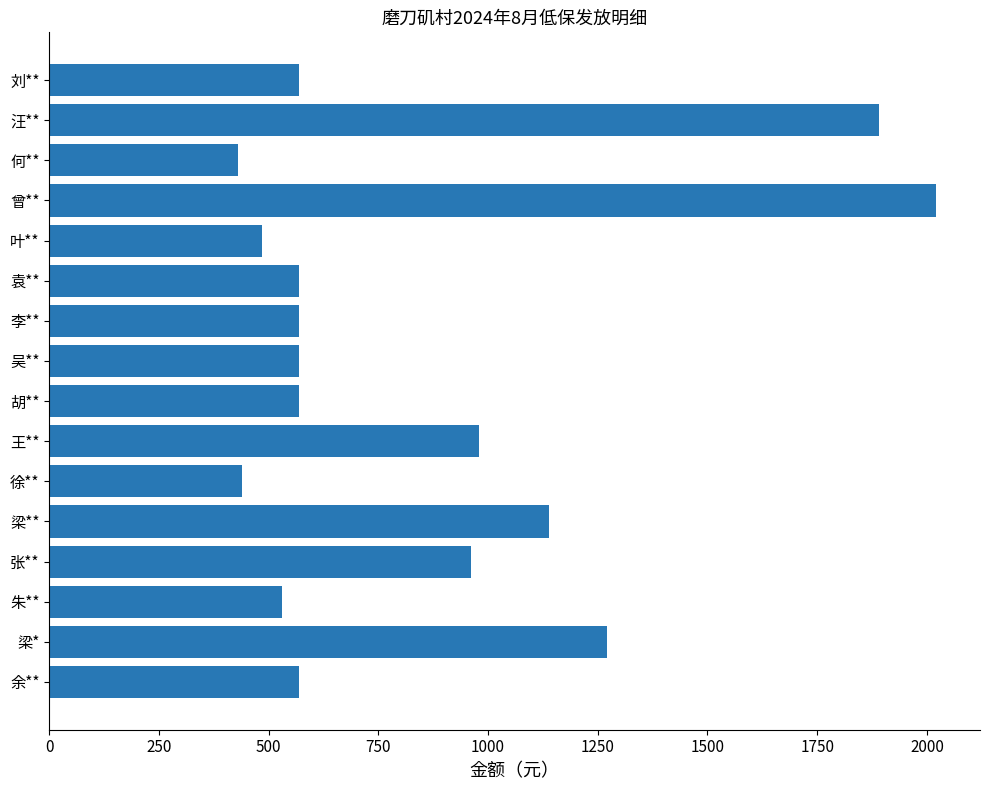

What is the difference between the maximum and minimum values?

1590